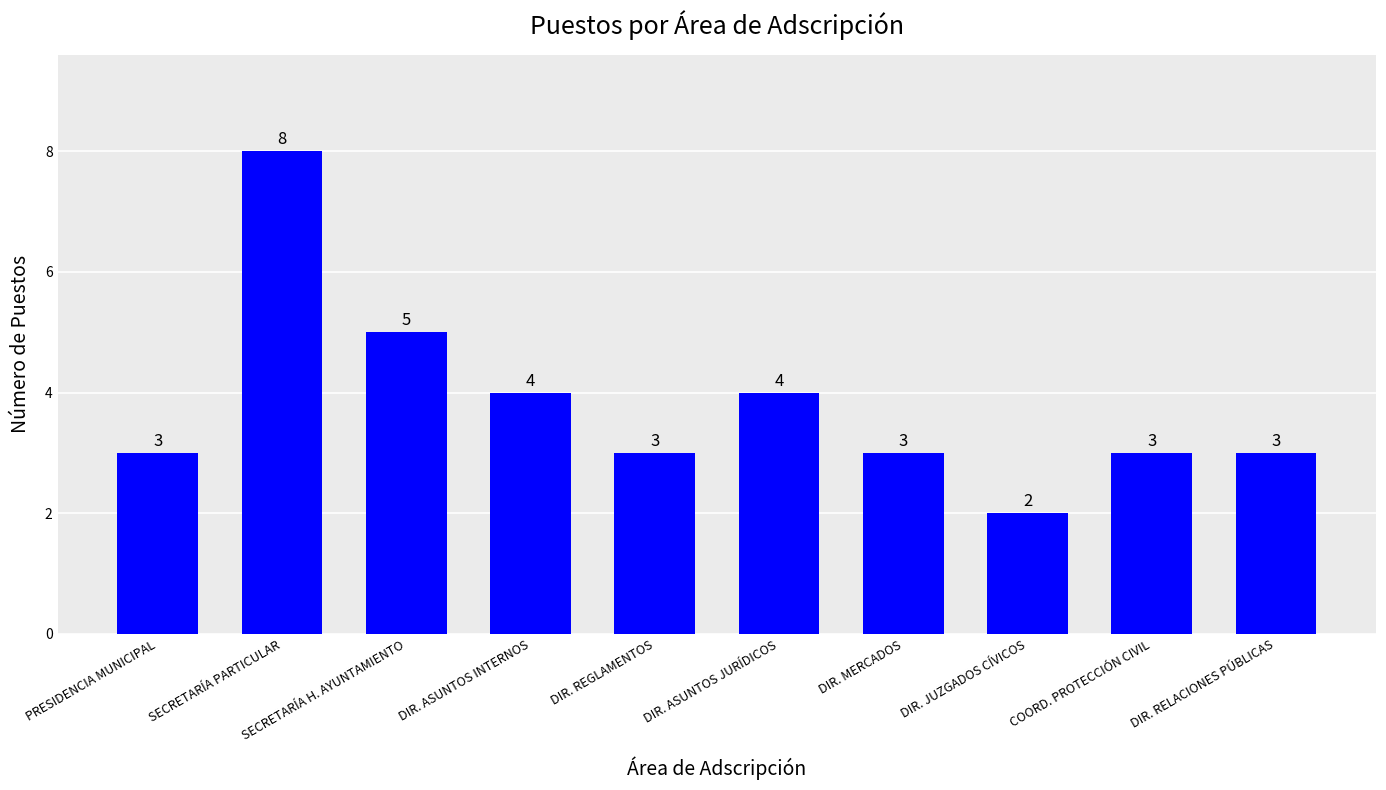

What is the approximate value at SECRETARÍA PARTICULAR?

8